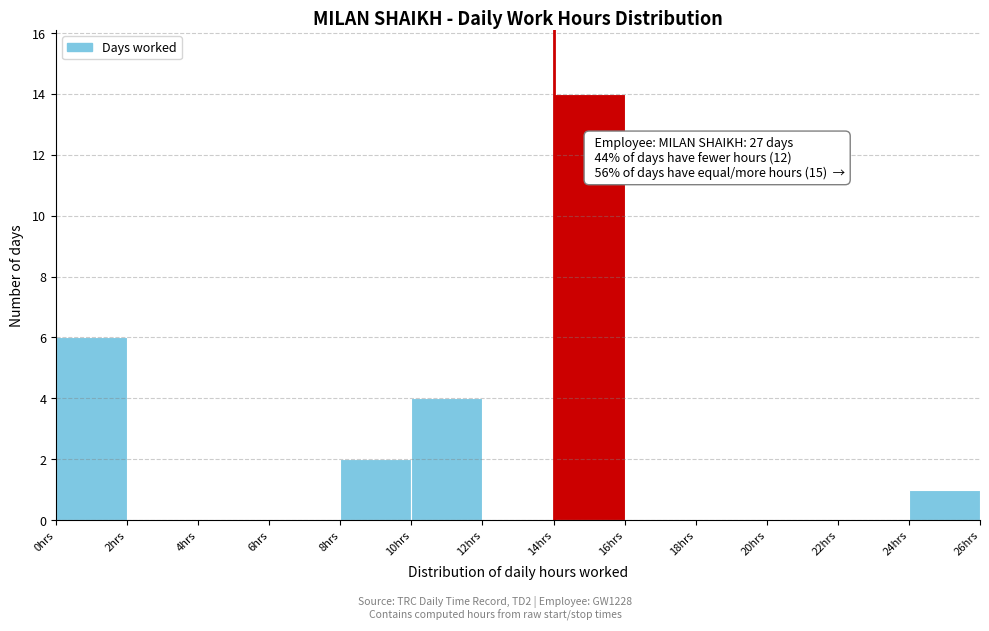

Over which range of the x-axis is the bar tallest?

14 to 16